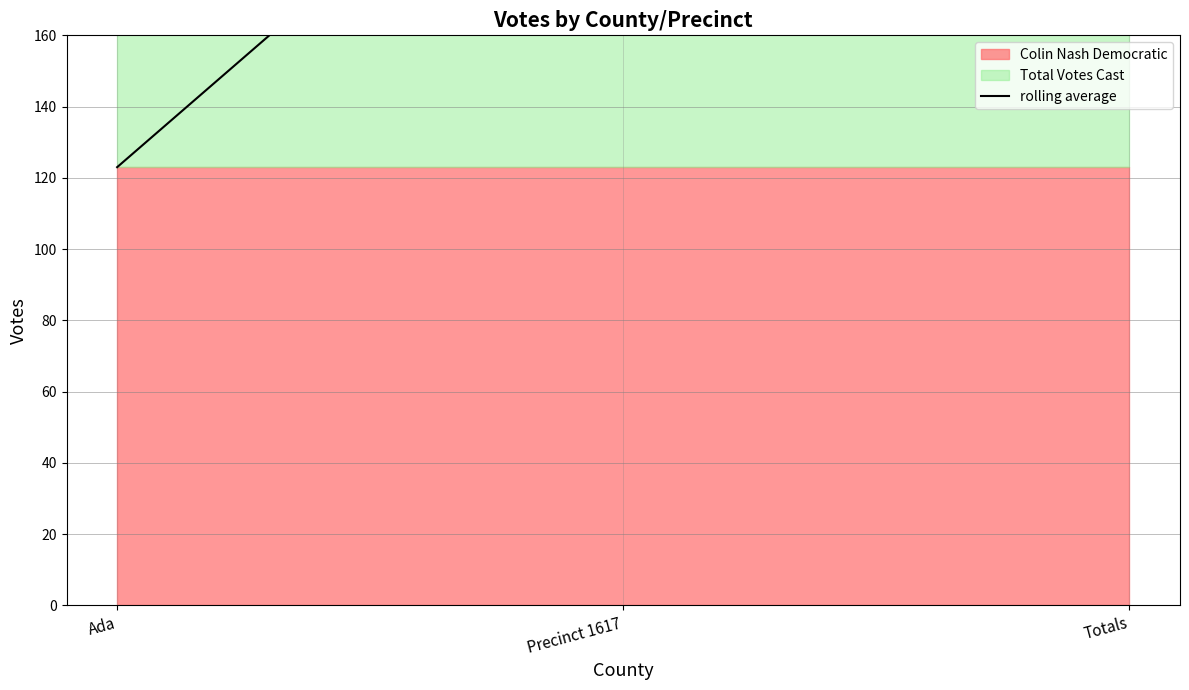

Count the number of categories in the chart.

3